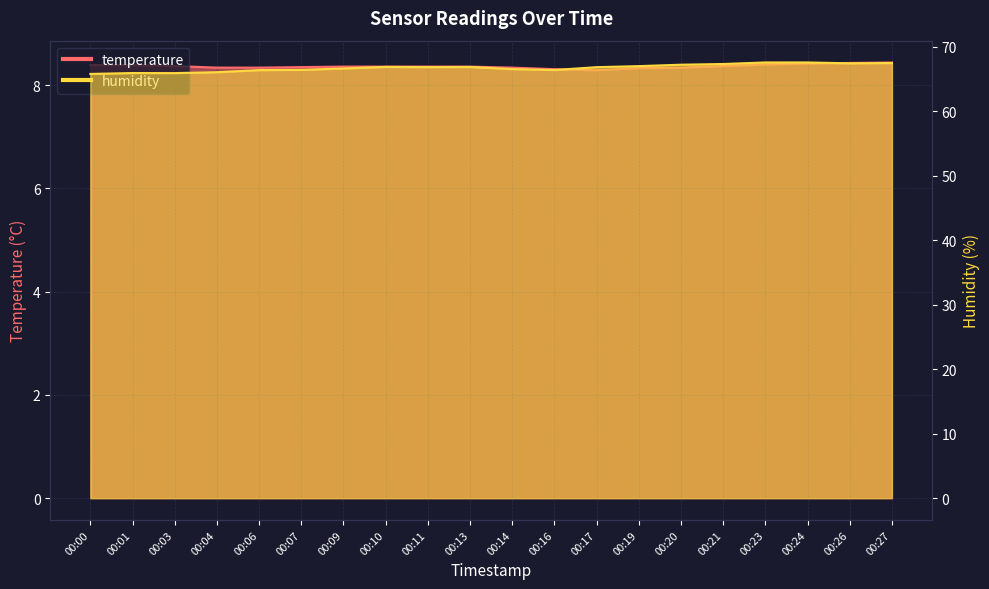

How many series are shown in this chart?

2